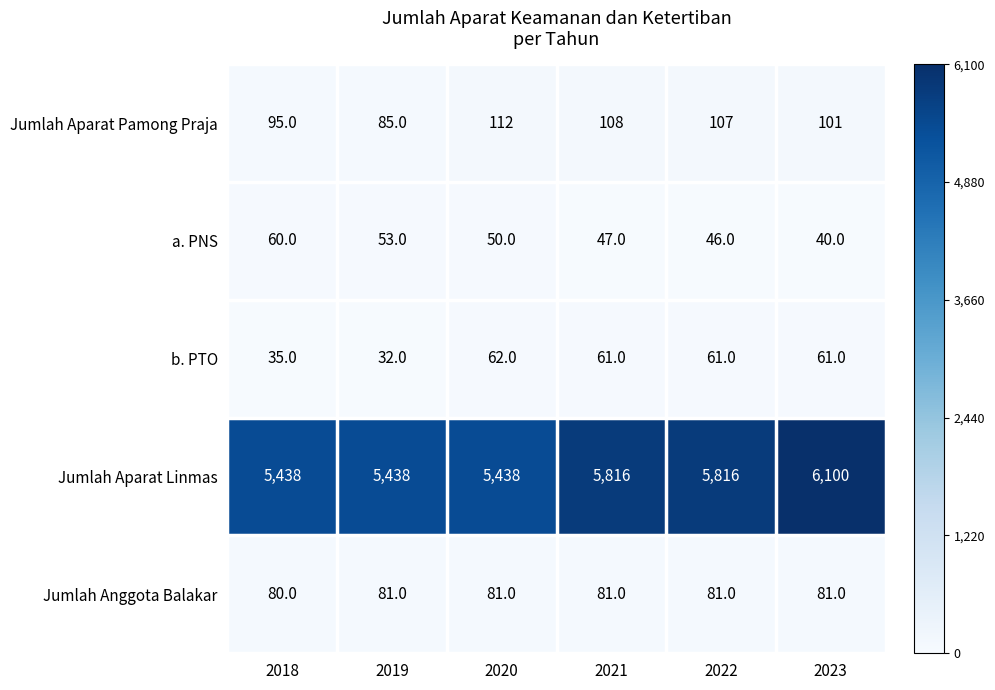

The value of Jumlah Aparat Pamong Praja at 2023 is 63. True or false?

False